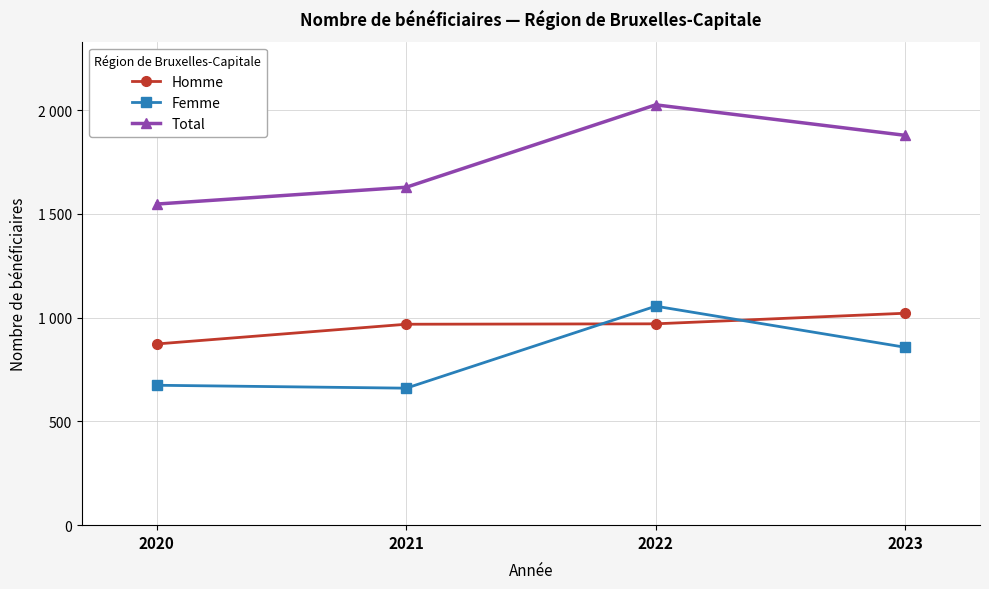

Where is the first local minimum for Femme?

2021